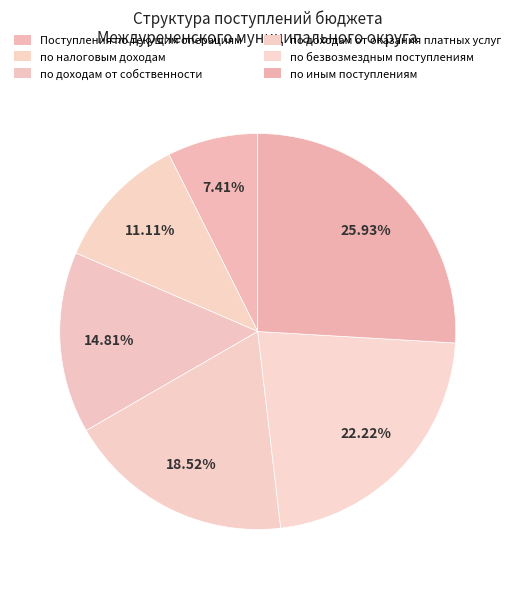

To the nearest percent, what is the combined percentage of Поступления по текущим операциям and по доходам от оказания платных услуг?

26%